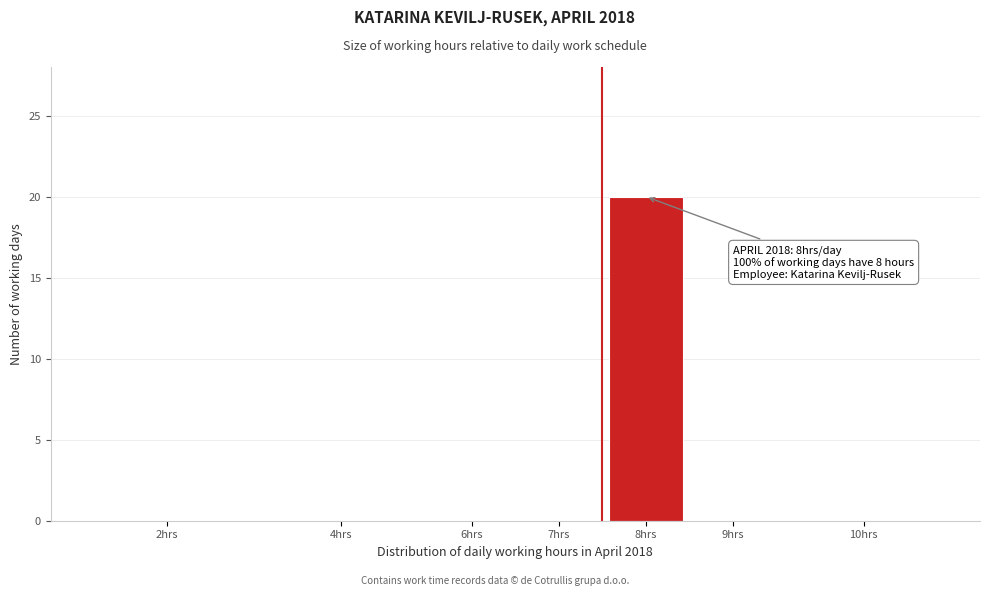

Reading left to right, list all the values displayed in this chart.

2hrs=0	4hrs=0	6hrs=0	7hrs=0	8hrs=20	9hrs=0	10hrs=0